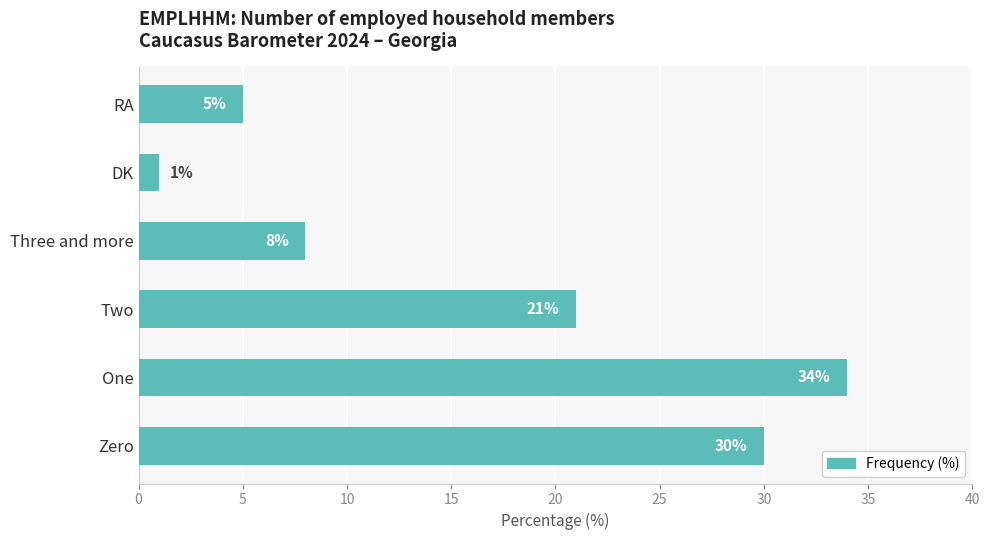

How many distinct data groups are displayed?

1